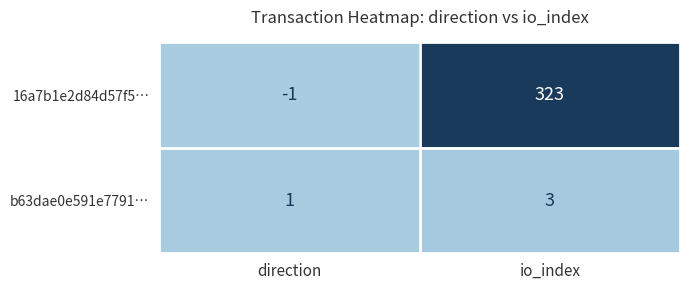

Which series has the widest spread of values?

16a7b1e2d84d57f5…